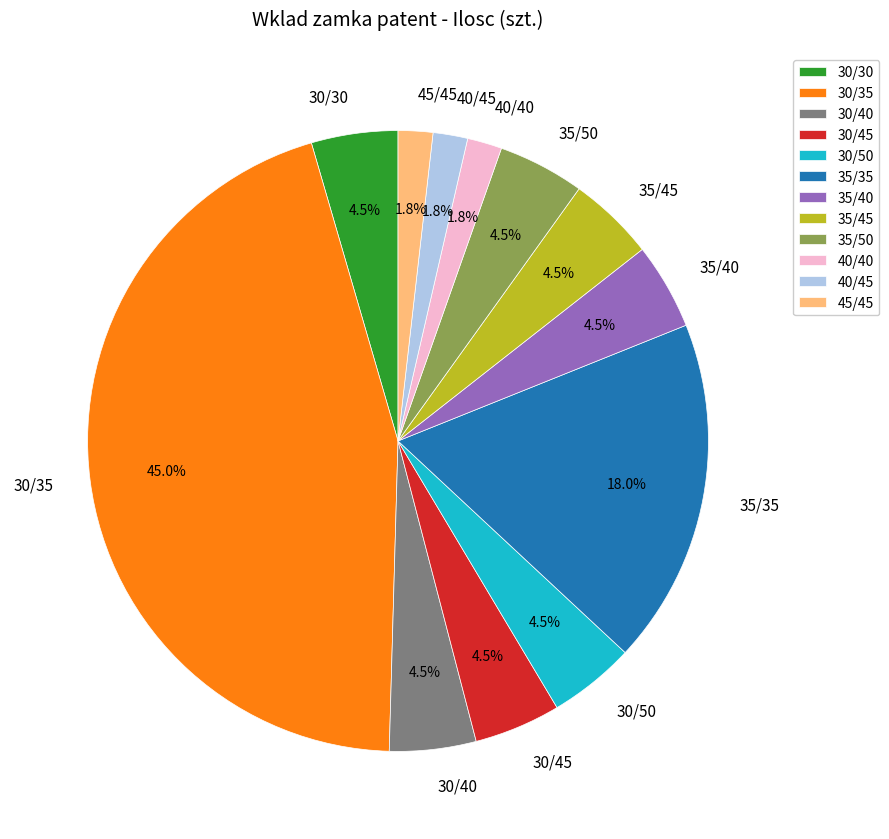

True or false: 35/35 accounts for 12% of the total.

False